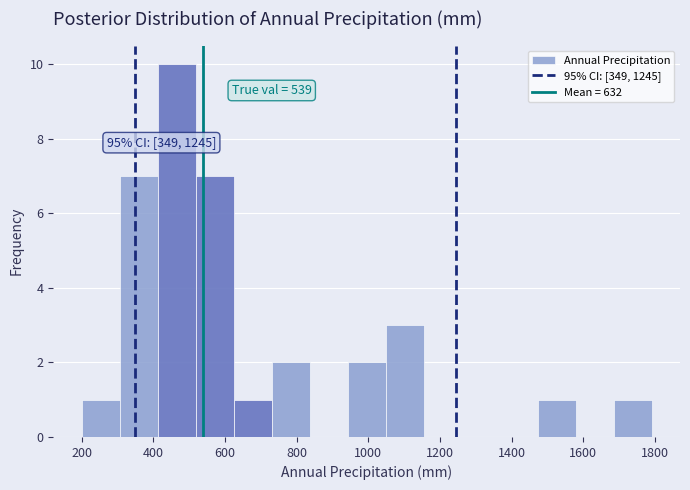

Which range on the x-axis has the tallest bar?

420 to 520